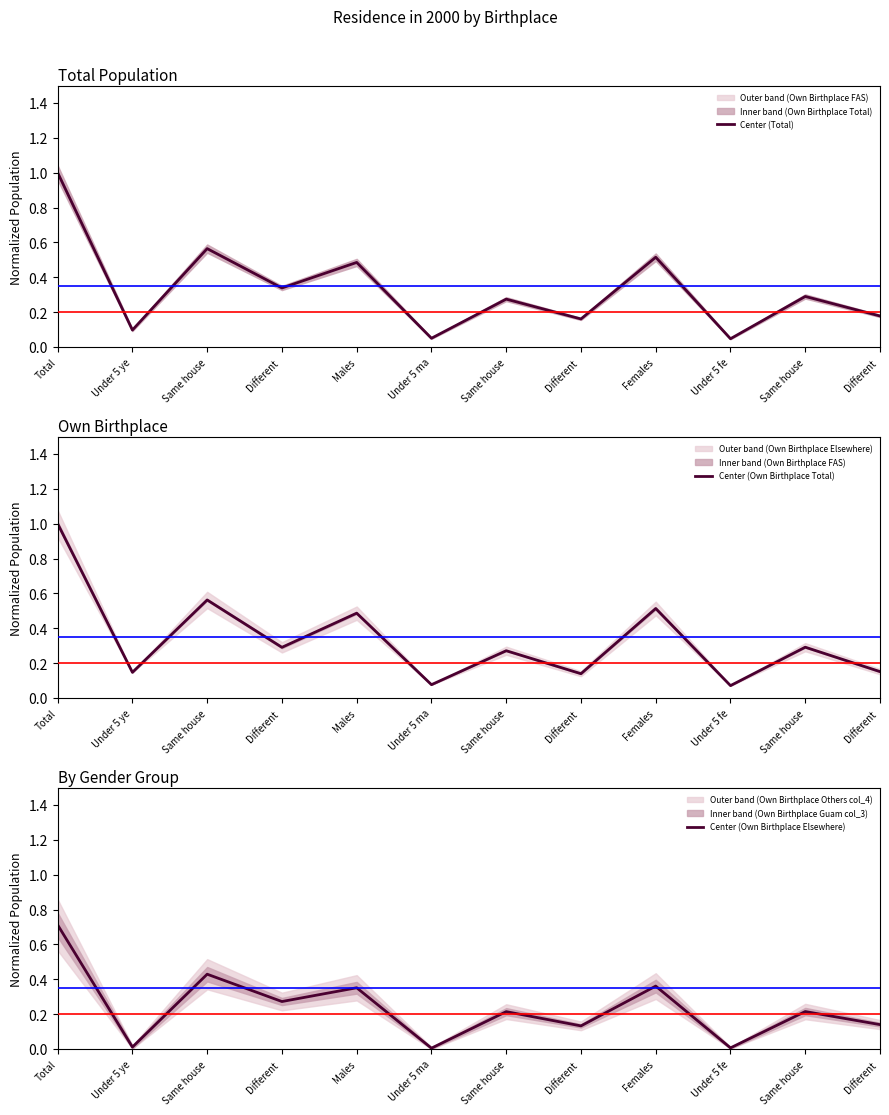

What is the sum of the Center (Own Birthplace Elsewhere) values at Females and Total?

1.1